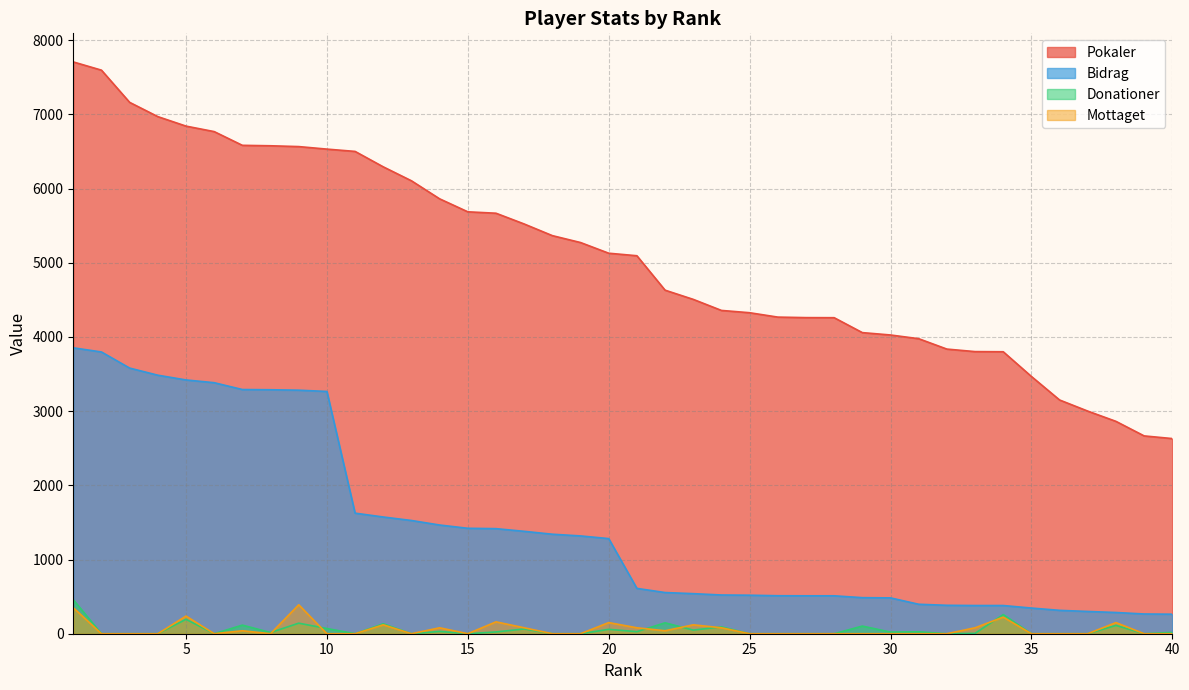

True or false: Bidrag and Donationer cross at least once.

False